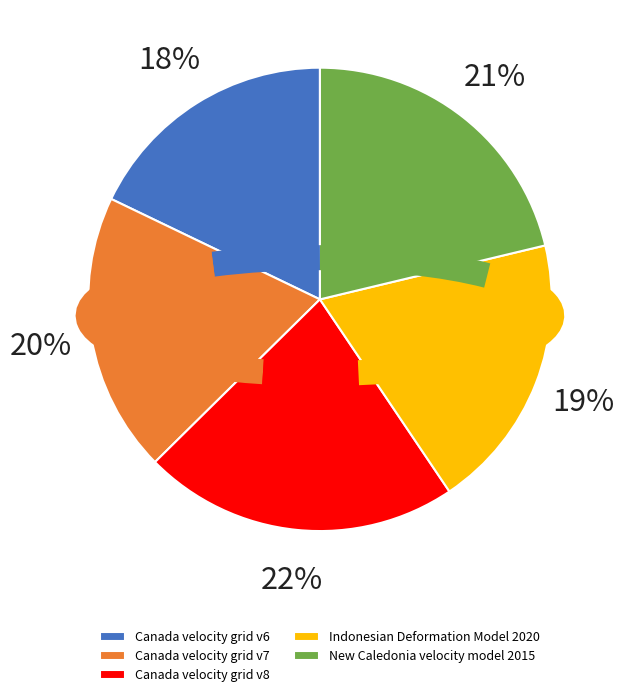

What percentage do Canada velocity grid v7 and Canada velocity grid v6 together represent?

37.4%